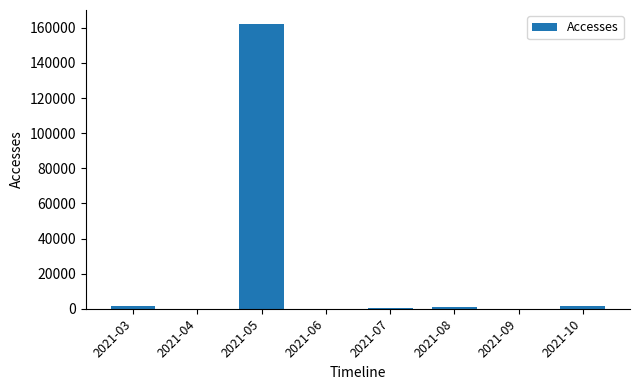

How many categories are shown in the chart?

8